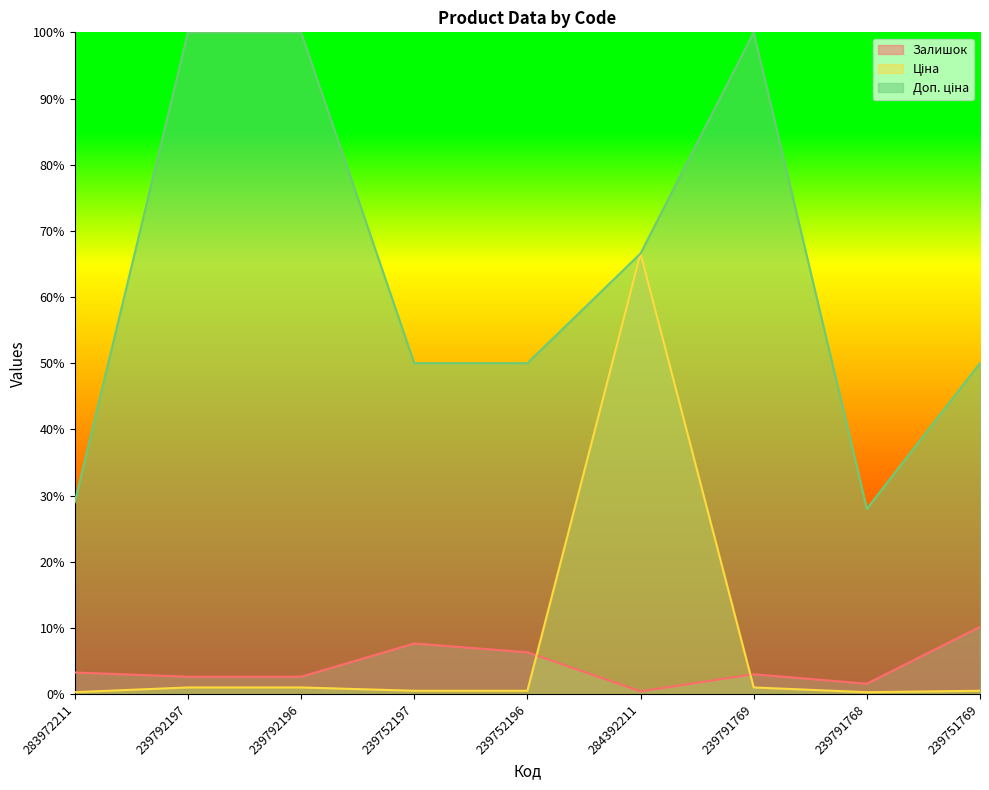

What is the sum of the Доп. ціна values at 239752197 and 283972211?

0.8